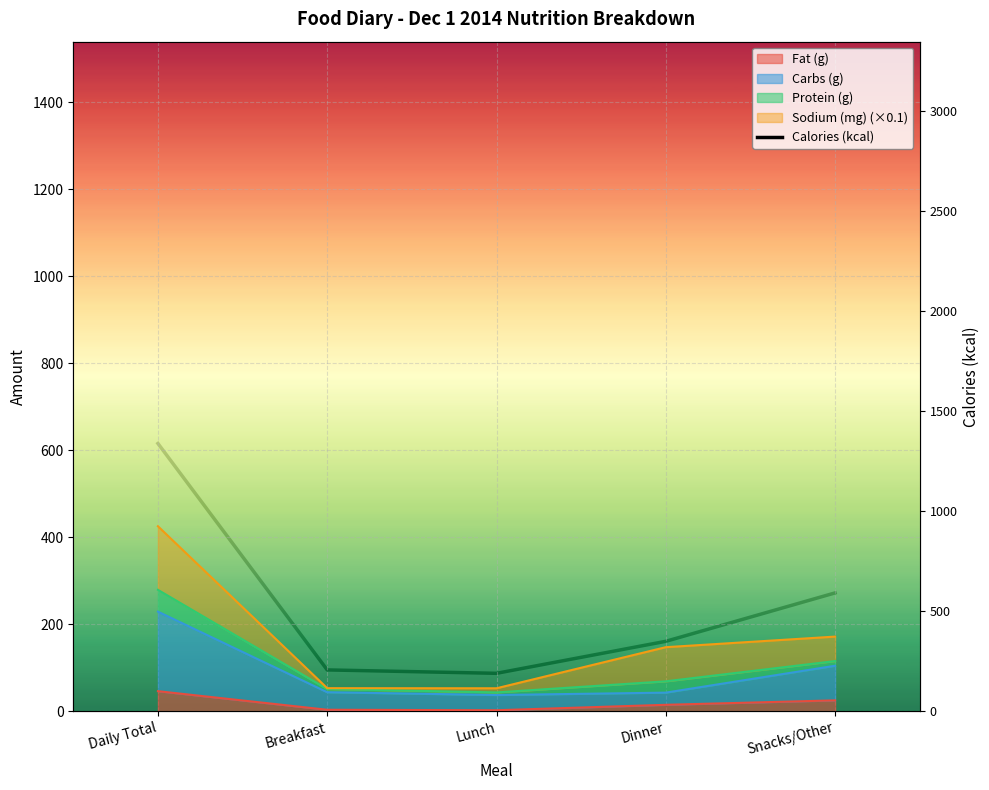

What is the ratio of the value at Dinner to the value at Daily Total?

0.3